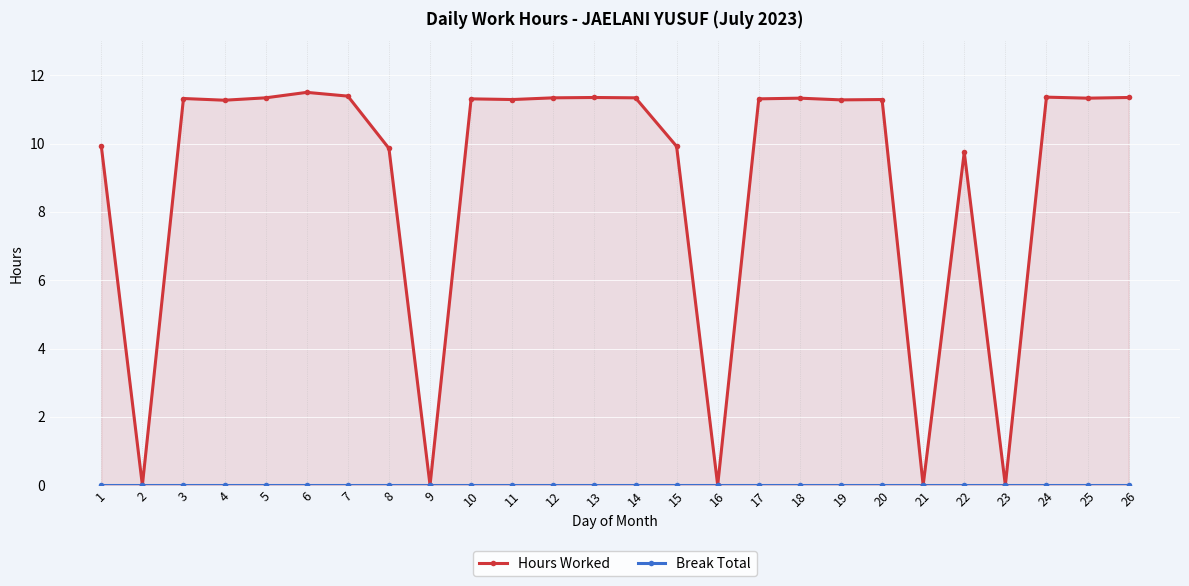

Which series has the largest total across all categories?

Hours Worked